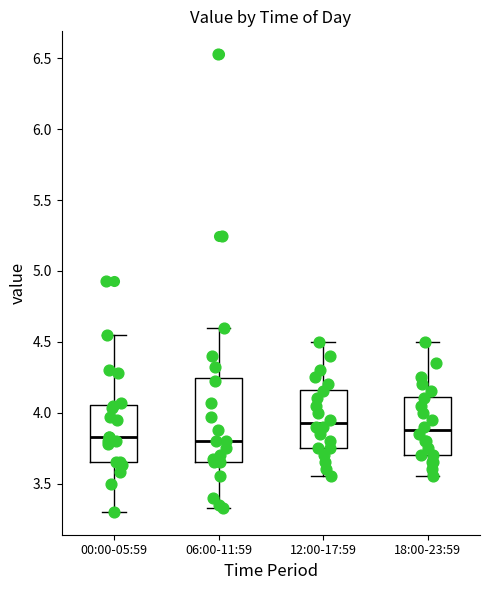

Comparing the boxes themselves (not the whiskers), which one is the tallest?

06:00-11:59